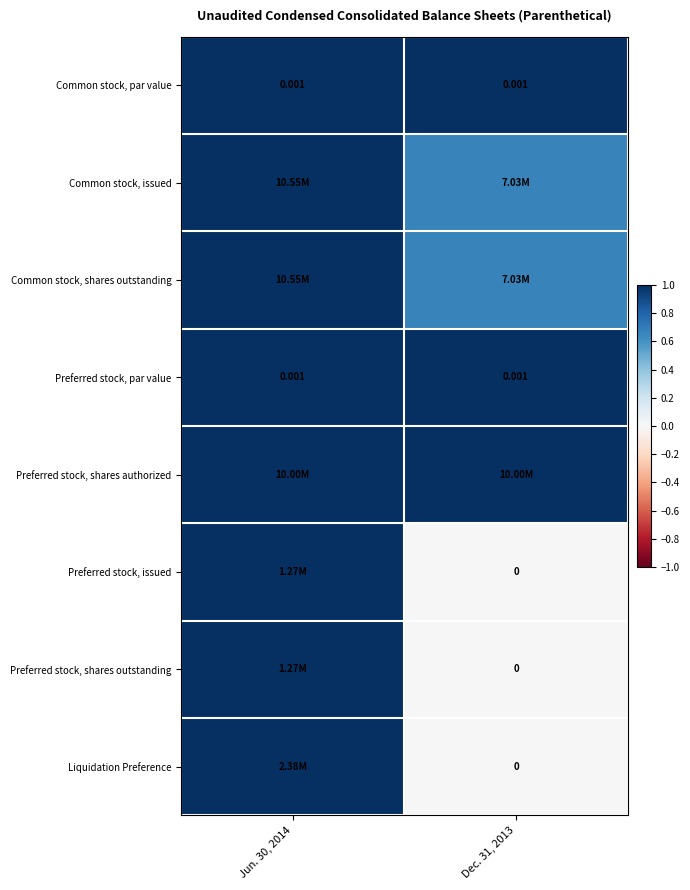

At which category is the sum across all series the highest?

Jun. 30, 2014